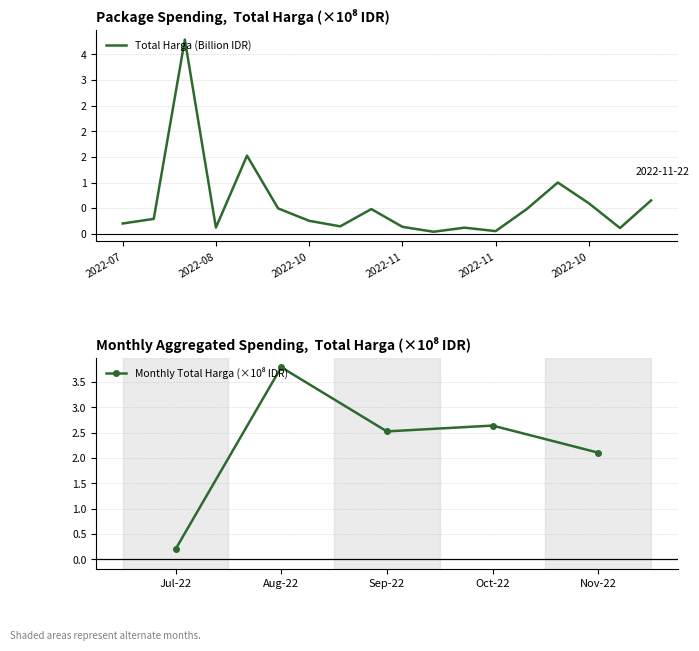

Does the chart have visible grid lines?

Yes